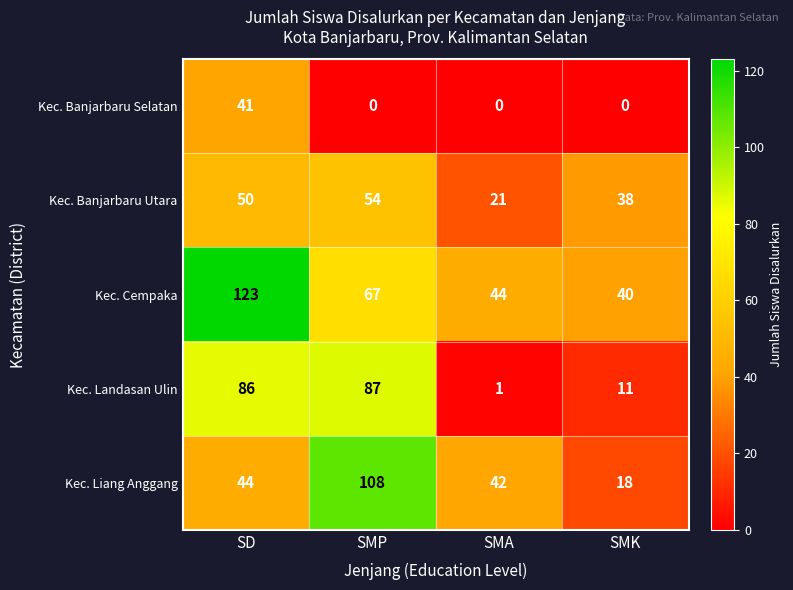

What is the difference between the second highest and minimum values in the Kec. Cempaka series?

27